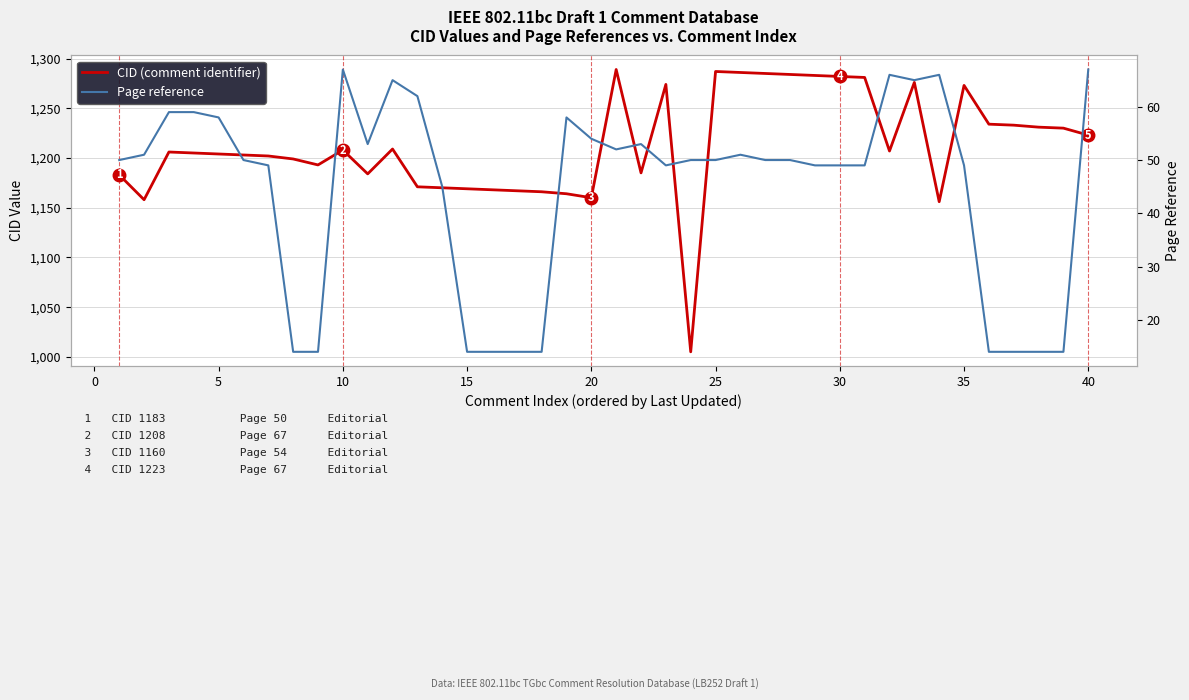

What is the difference between the maximum and minimum values in the CID (comment identifier) series?

284